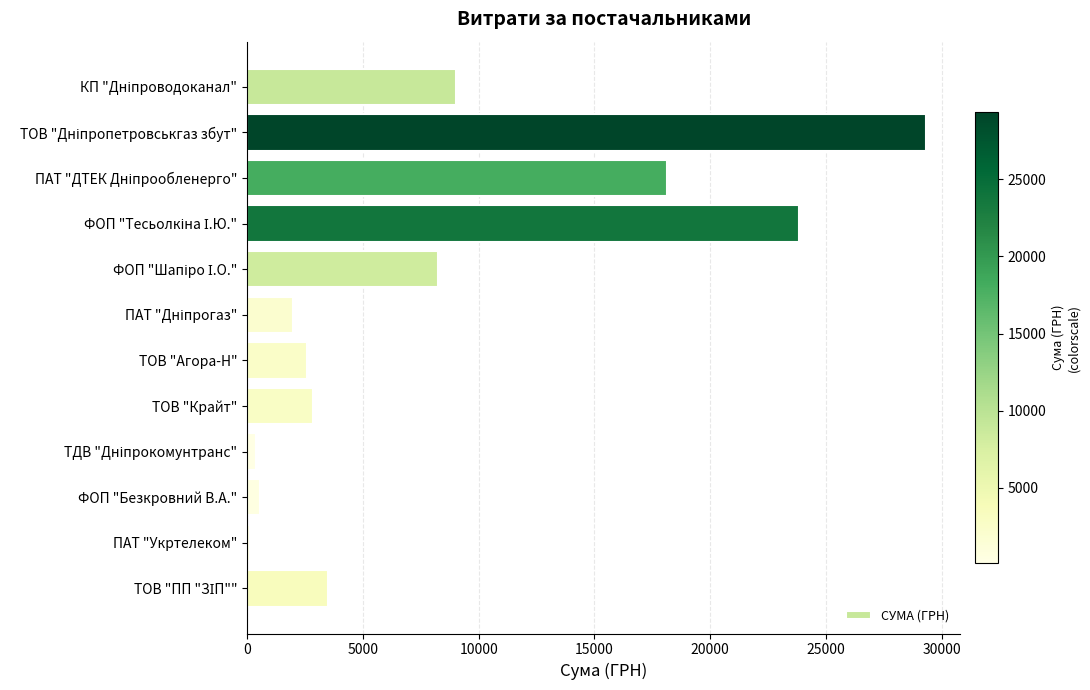

What is the sum of all values?

100537.2